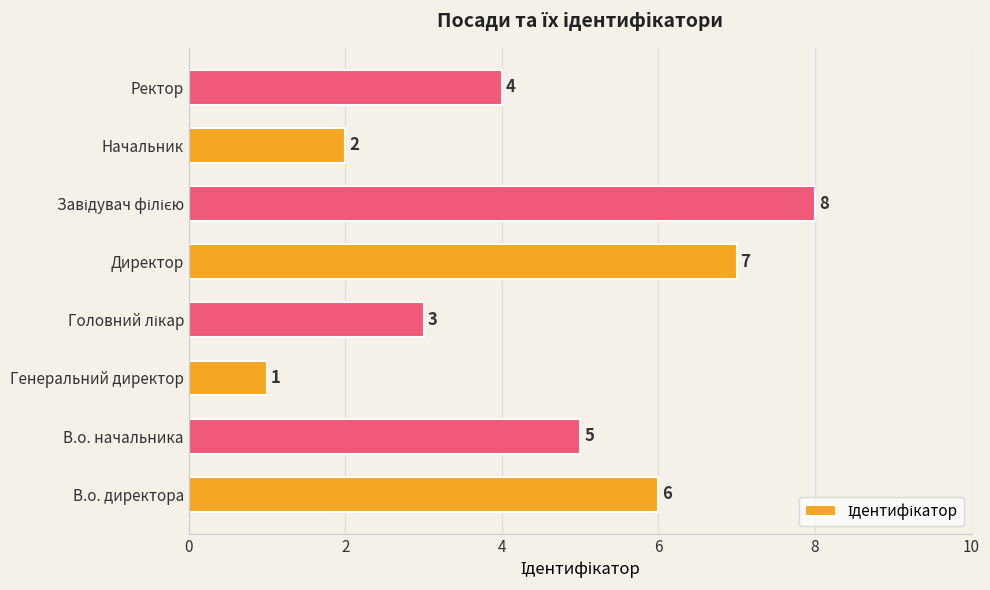

Between Генеральний директор and Директор, which is larger?

Директор